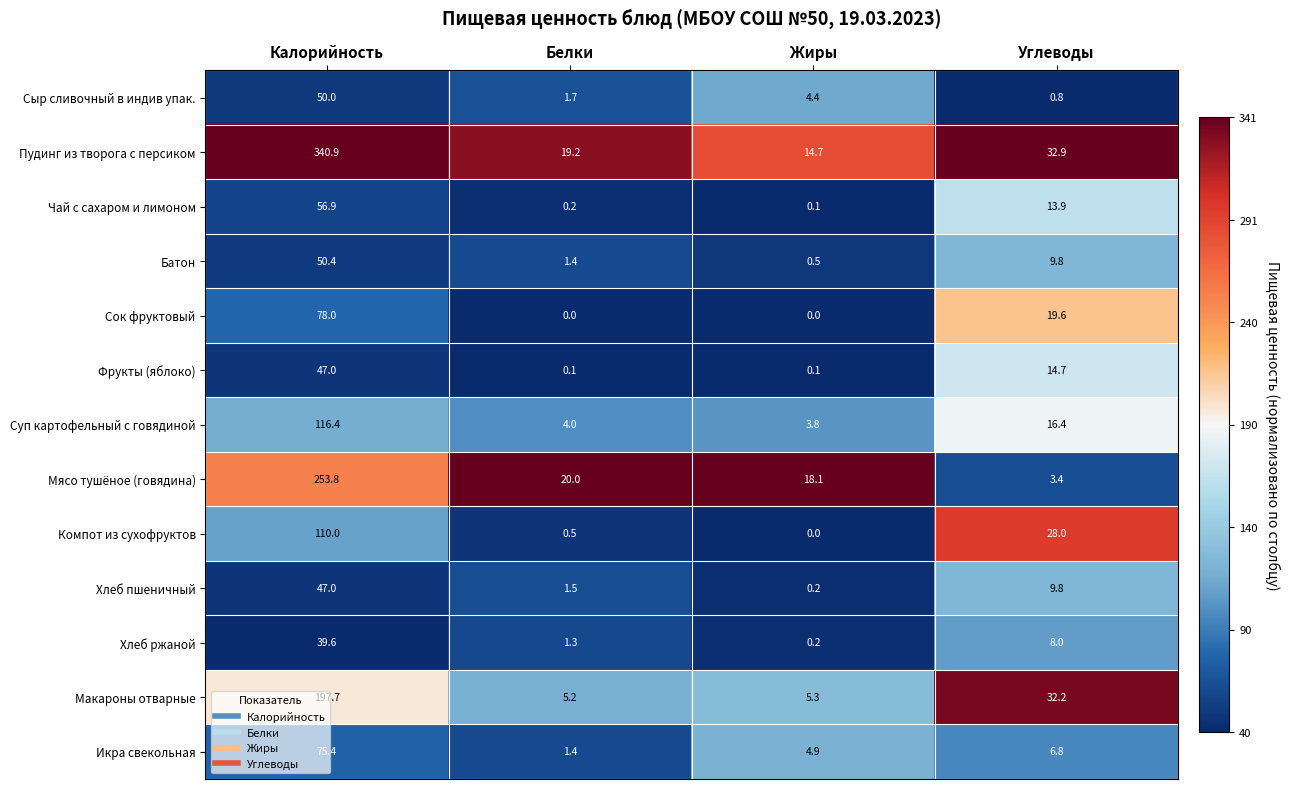

Which series has the widest spread of values?

Пудинг из творога с персиком